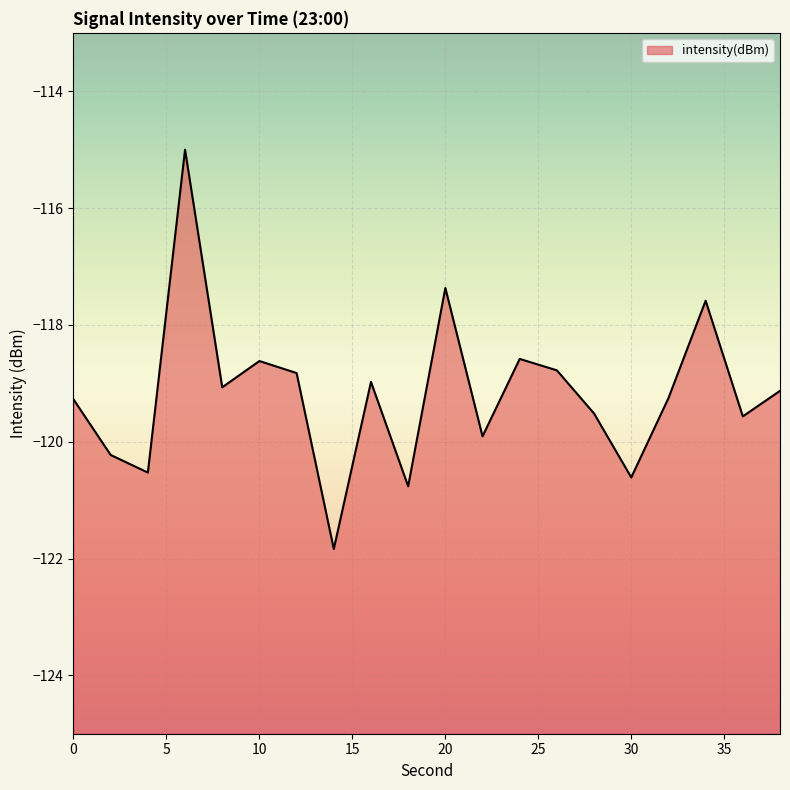

Reading left to right, extract all data points from this chart.

-119.3	-120.2	-120.5	-115.0	-119.1	-118.6	-118.8	-121.8	-119.0	-120.8	-117.4	-119.9	-118.6	-118.8	-119.5	-120.6	-119.3	-117.6	-119.6	-119.1